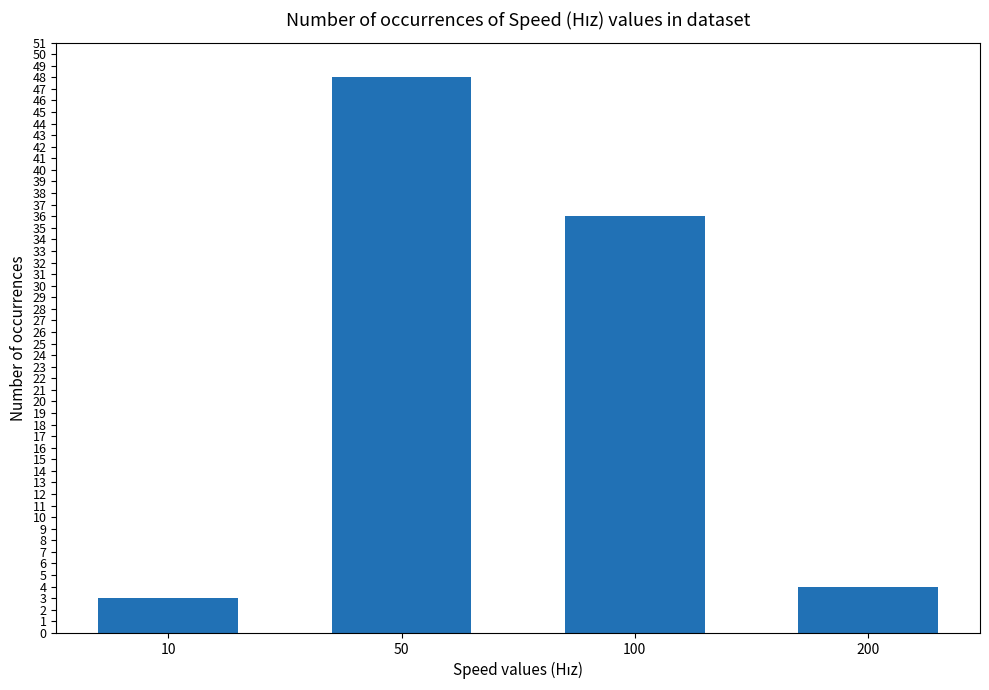

List the labels in order of value, smallest first.

10, 200, 100, 50